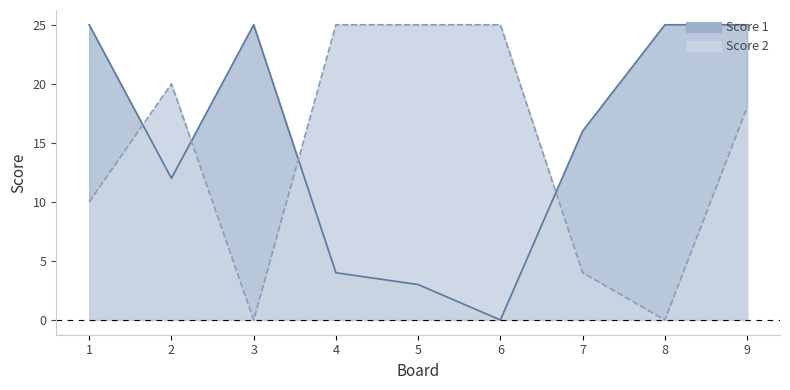

Reading left to right, what are all the values shown in this chart?

Score 1: 1=25	2=12	3=25	4=4	5=3	6=0	7=16	8=25	9=25
Score 2: 1=10	2=20	3=0	4=25	5=25	6=25	7=4	8=0	9=18